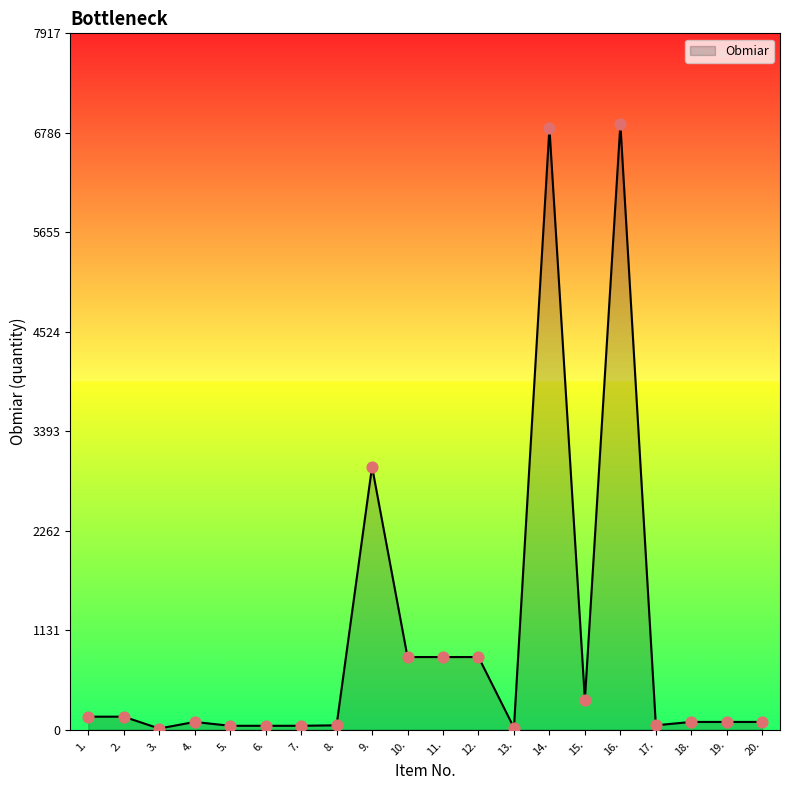

What is the difference between the maximum and minimum values?

6871.1